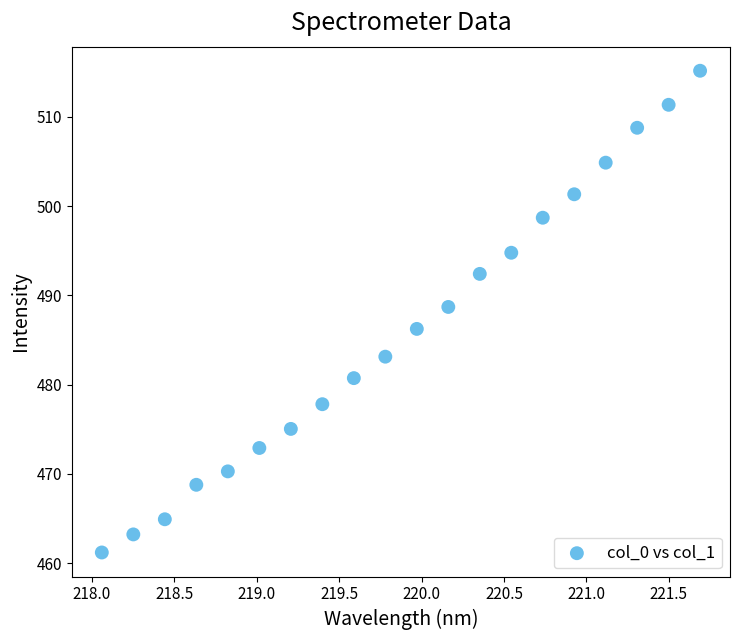

What Y value in the scatter plot is closest to 488?

488.7